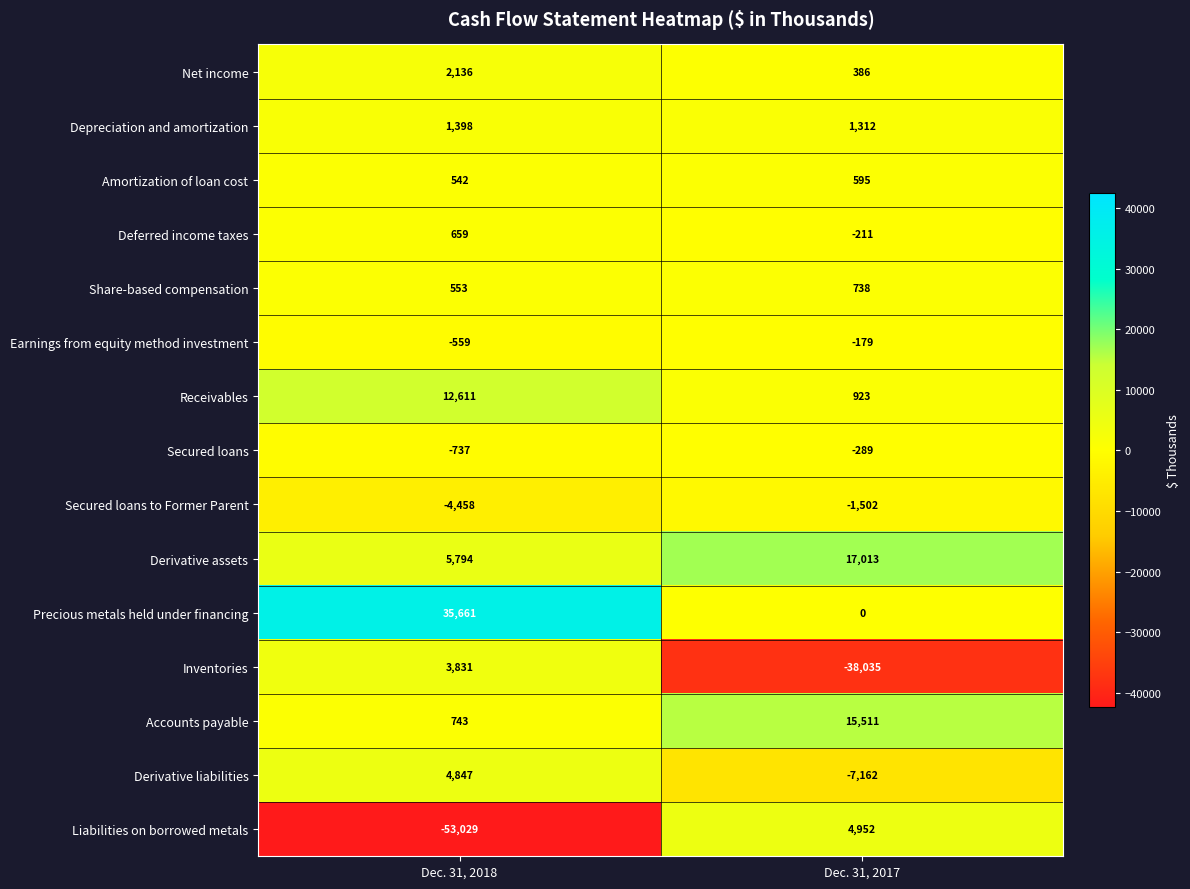

Reading left to right, list all the values displayed in this chart.

Net income: Dec. 31, 2018=2136	Dec. 31, 2017=386
Depreciation and amortization: Dec. 31, 2018=1398	Dec. 31, 2017=1312
Amortization of loan cost: Dec. 31, 2018=542	Dec. 31, 2017=595
Deferred income taxes: Dec. 31, 2018=659	Dec. 31, 2017=-211
Share-based compensation: Dec. 31, 2018=553	Dec. 31, 2017=738
Earnings from equity method investment: Dec. 31, 2018=-559	Dec. 31, 2017=-179
Receivables: Dec. 31, 2018=12611	Dec. 31, 2017=923
Secured loans: Dec. 31, 2018=-737	Dec. 31, 2017=-289
Secured loans to Former Parent: Dec. 31, 2018=-4458	Dec. 31, 2017=-1502
Derivative assets: Dec. 31, 2018=5794	Dec. 31, 2017=17013
Precious metals held under financing: Dec. 31, 2018=35661	Dec. 31, 2017=0
Inventories: Dec. 31, 2018=3831	Dec. 31, 2017=-38035
Accounts payable: Dec. 31, 2018=743	Dec. 31, 2017=15511
Derivative liabilities: Dec. 31, 2018=4847	Dec. 31, 2017=-7162
Liabilities on borrowed metals: Dec. 31, 2018=-53029	Dec. 31, 2017=4952